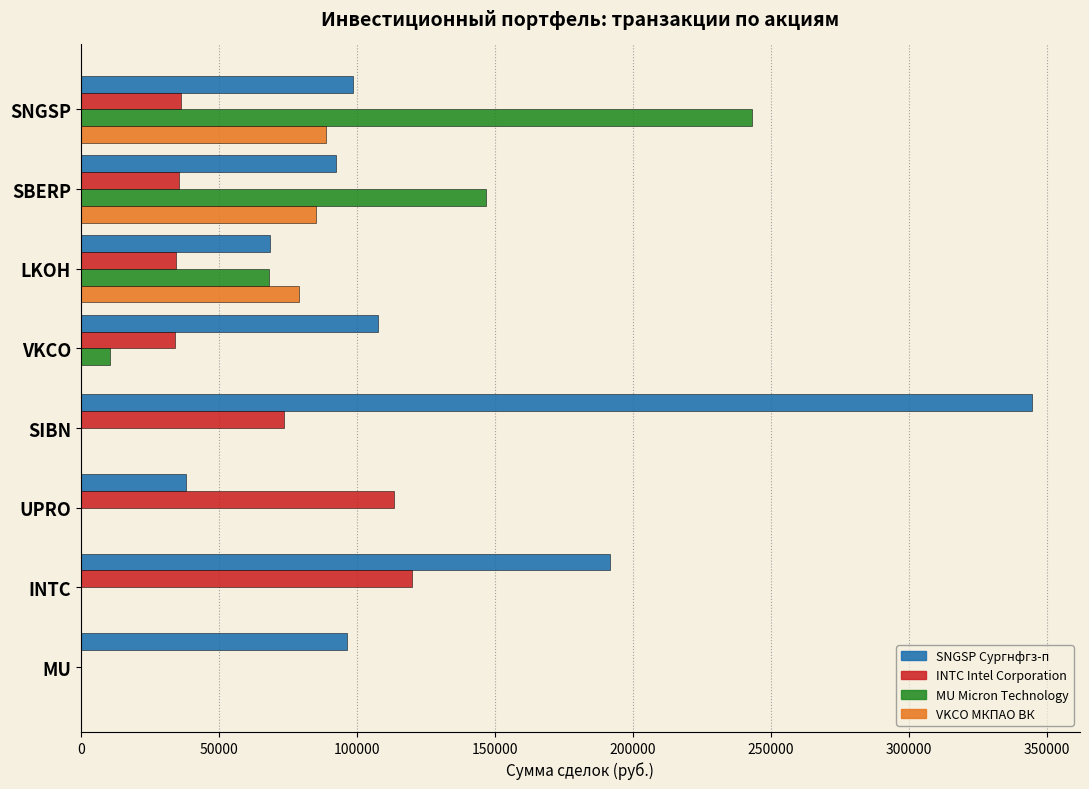

What is the sum of the INTC Intel Corporation values at VKCO and SIBN?

107895